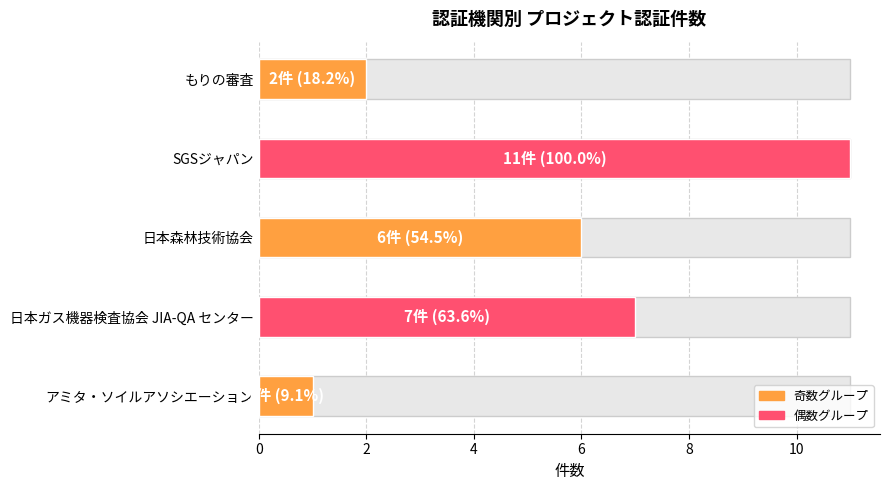

List the labels in order of value, smallest first.

アミタ・ソイルアソシエーション, もりの審査, 日本森林技術協会, 日本ガス機器検査協会 JIA-QA センター, SGSジャパン